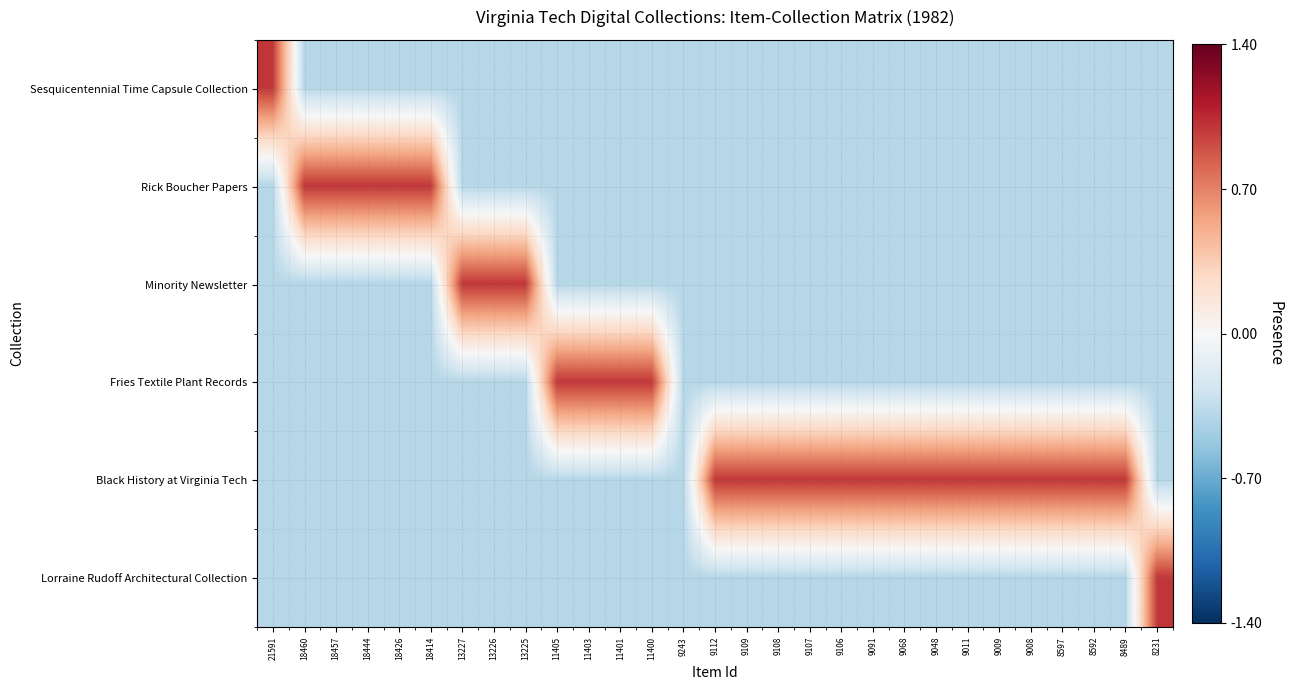

Reading left to right, list all the values displayed in this chart.

Sesquicentennial Time Capsule Collection: 21591=1.0	18460=-0.4	18457=-0.4	18444=-0.4	18426=-0.4	18414=-0.4	13227=-0.4	13226=-0.4	13225=-0.4	11405=-0.4	11403=-0.4	11401=-0.4	11400=-0.4	9243=-0.4	9112=-0.4	9109=-0.4	9108=-0.4	9107=-0.4	9106=-0.4	9091=-0.4	9068=-0.4	9048=-0.4	9011=-0.4	9009=-0.4	9008=-0.4	8597=-0.4	8592=-0.4	8489=-0.4	8231=-0.4
Rick Boucher Papers: 21591=-0.4	18460=1.0	18457=1.0	18444=1.0	18426=1.0	18414=1.0	13227=-0.4	13226=-0.4	13225=-0.4	11405=-0.4	11403=-0.4	11401=-0.4	11400=-0.4	9243=-0.4	9112=-0.4	9109=-0.4	9108=-0.4	9107=-0.4	9106=-0.4	9091=-0.4	9068=-0.4	9048=-0.4	9011=-0.4	9009=-0.4	9008=-0.4	8597=-0.4	8592=-0.4	8489=-0.4	8231=-0.4
Minority Newsletter: 21591=-0.4	18460=-0.4	18457=-0.4	18444=-0.4	18426=-0.4	18414=-0.4	13227=1.0	13226=1.0	13225=1.0	11405=-0.4	11403=-0.4	11401=-0.4	11400=-0.4	9243=-0.4	9112=-0.4	9109=-0.4	9108=-0.4	9107=-0.4	9106=-0.4	9091=-0.4	9068=-0.4	9048=-0.4	9011=-0.4	9009=-0.4	9008=-0.4	8597=-0.4	8592=-0.4	8489=-0.4	8231=-0.4
Fries Textile Plant Records: 21591=-0.4	18460=-0.4	18457=-0.4	18444=-0.4	18426=-0.4	18414=-0.4	13227=-0.4	13226=-0.4	13225=-0.4	11405=1.0	11403=1.0	11401=1.0	11400=1.0	9243=-0.4	9112=-0.4	9109=-0.4	9108=-0.4	9107=-0.4	9106=-0.4	9091=-0.4	9068=-0.4	9048=-0.4	9011=-0.4	9009=-0.4	9008=-0.4	8597=-0.4	8592=-0.4	8489=-0.4	8231=-0.4
Black History at Virginia Tech: 21591=-0.4	18460=-0.4	18457=-0.4	18444=-0.4	18426=-0.4	18414=-0.4	13227=-0.4	13226=-0.4	13225=-0.4	11405=-0.4	11403=-0.4	11401=-0.4	11400=-0.4	9243=-0.4	9112=1.0	9109=1.0	9108=1.0	9107=1.0	9106=1.0	9091=1.0	9068=1.0	9048=1.0	9011=1.0	9009=1.0	9008=1.0	8597=1.0	8592=1.0	8489=1.0	8231=-0.4
Lorraine Rudoff Architectural Collection: 21591=-0.4	18460=-0.4	18457=-0.4	18444=-0.4	18426=-0.4	18414=-0.4	13227=-0.4	13226=-0.4	13225=-0.4	11405=-0.4	11403=-0.4	11401=-0.4	11400=-0.4	9243=-0.4	9112=-0.4	9109=-0.4	9108=-0.4	9107=-0.4	9106=-0.4	9091=-0.4	9068=-0.4	9048=-0.4	9011=-0.4	9009=-0.4	9008=-0.4	8597=-0.4	8592=-0.4	8489=-0.4	8231=1.0